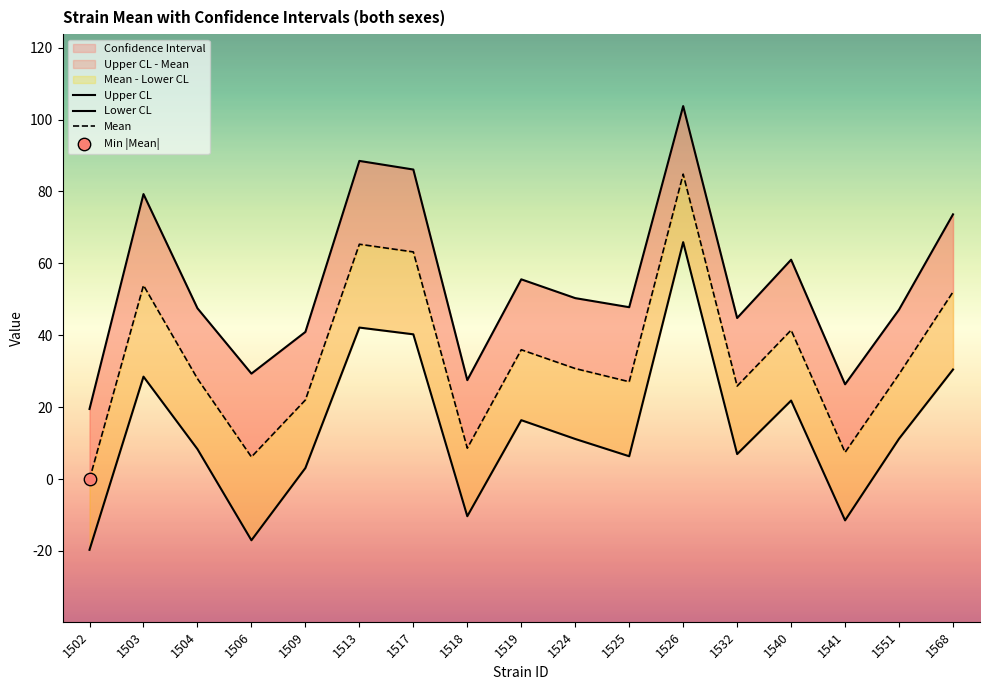

At which category is the sum across all series the highest?

1526